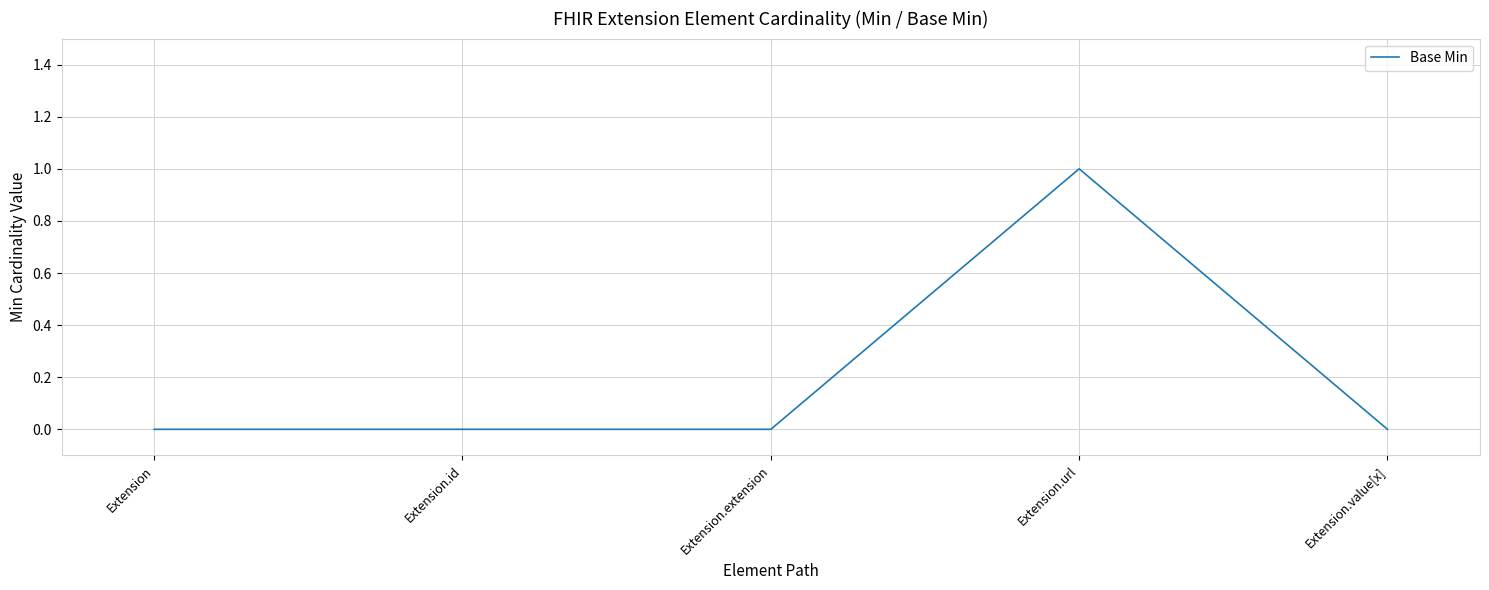

What is the difference between the maximum and minimum values?

1